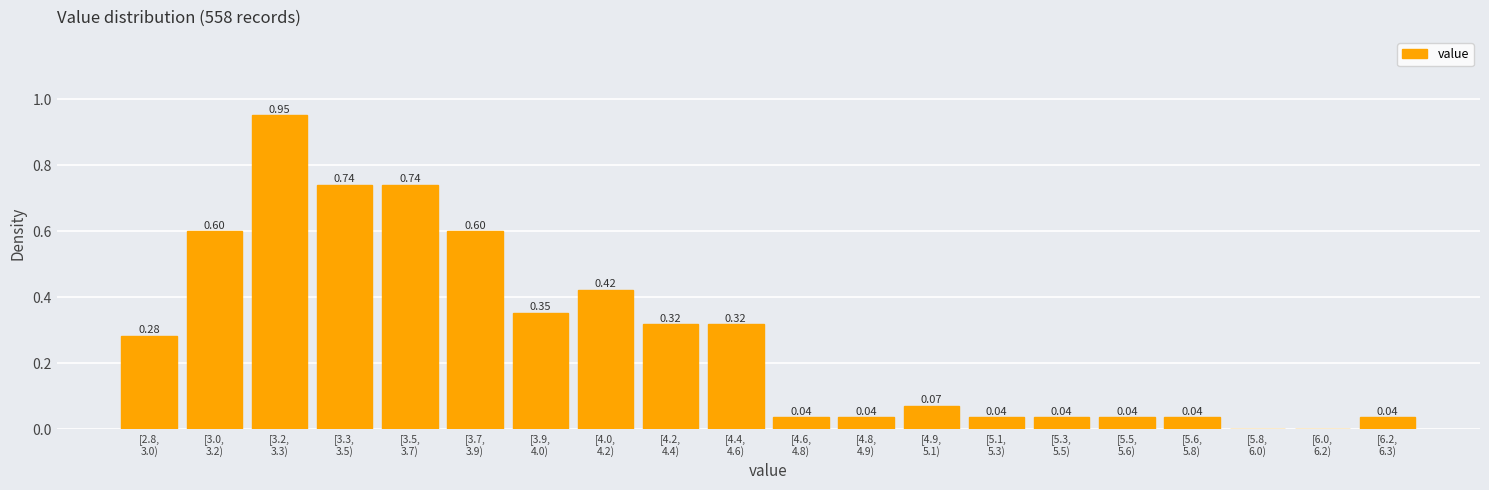

How many values exceed 0?

18